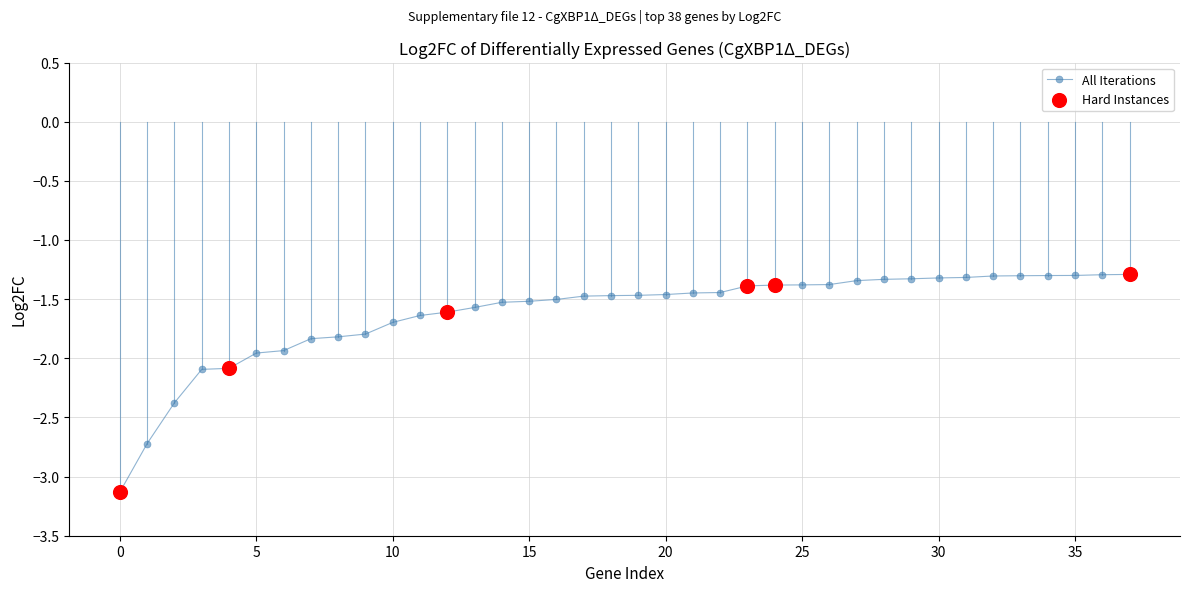

What is the difference between the second highest and minimum values?

1.8